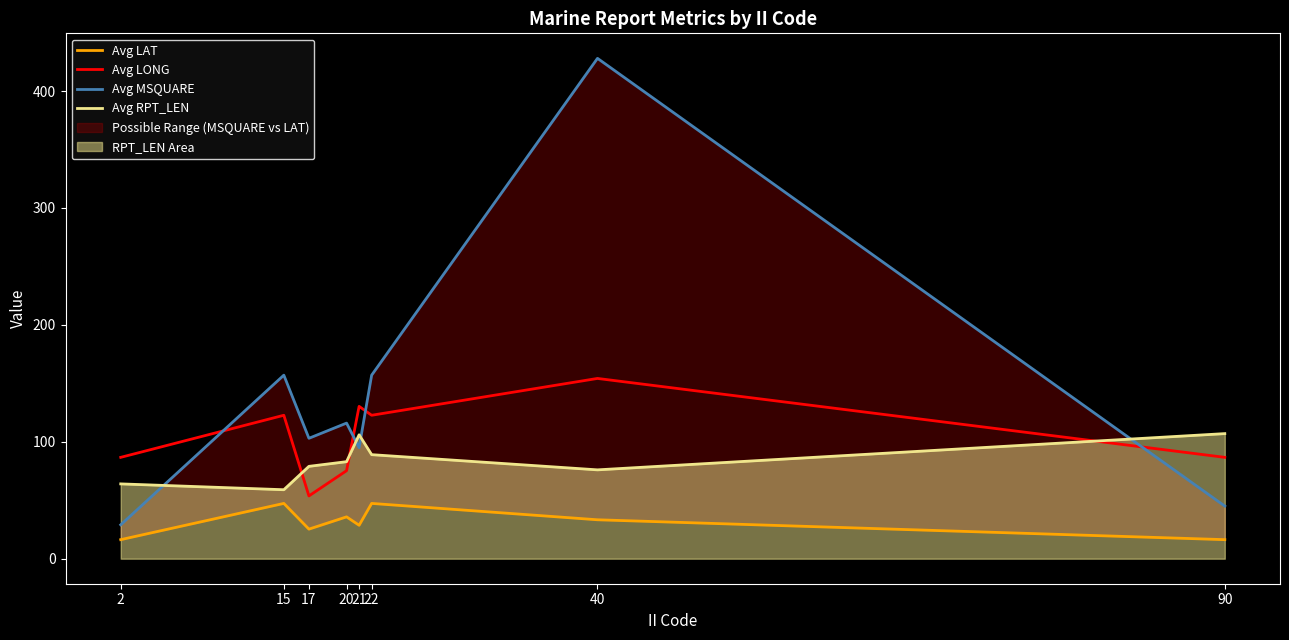

What is the difference between the Avg LAT values at 21 and 20?

7.2